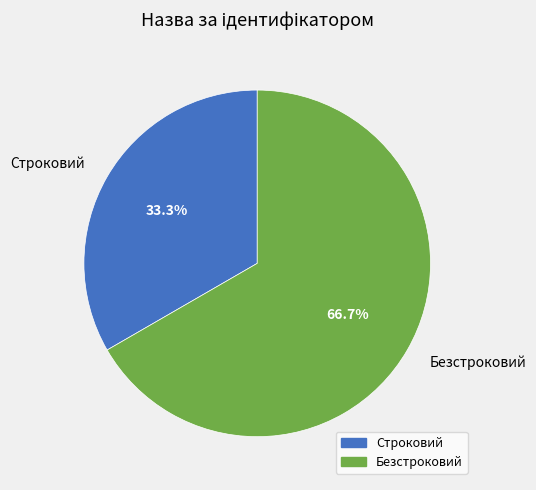

What is the largest slice in the pie chart?

Безстроковий